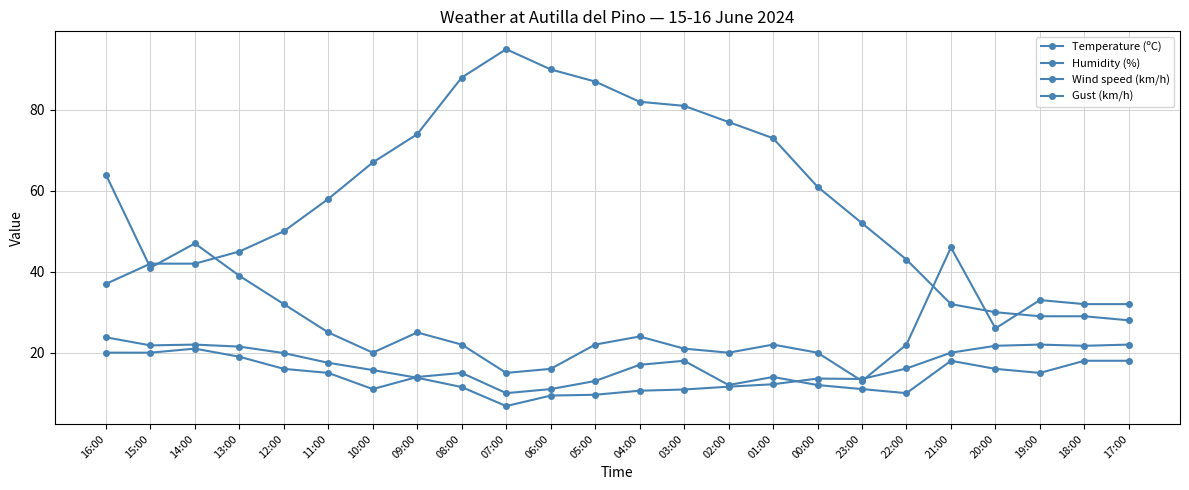

True or false: Temperature (ºC) and Gust (km/h) cross at least once.

True